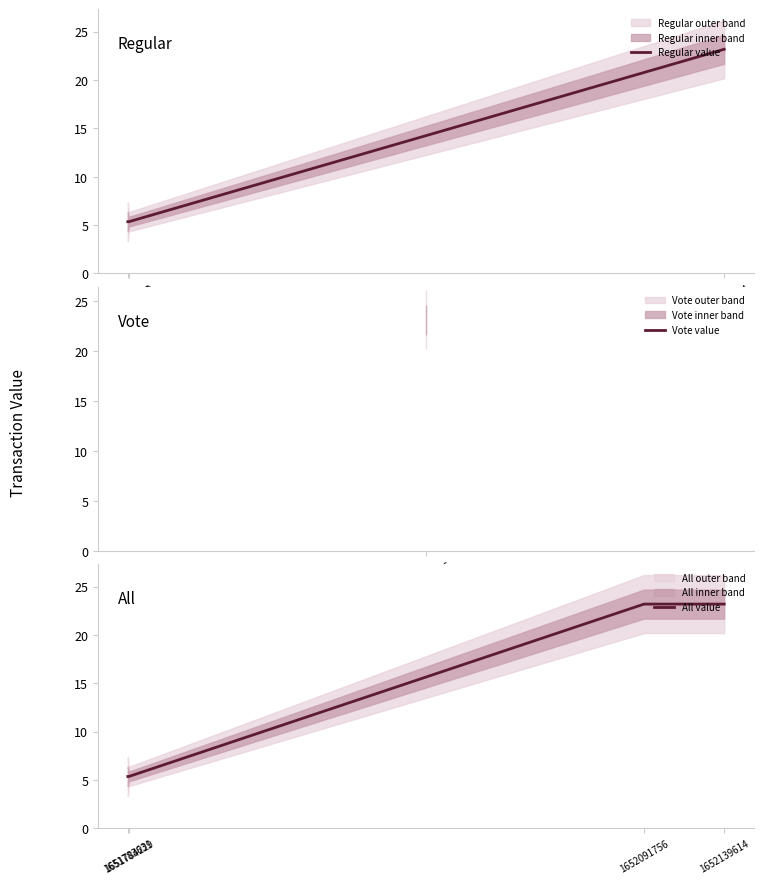

True or false: value and io_index intersect in this chart.

False